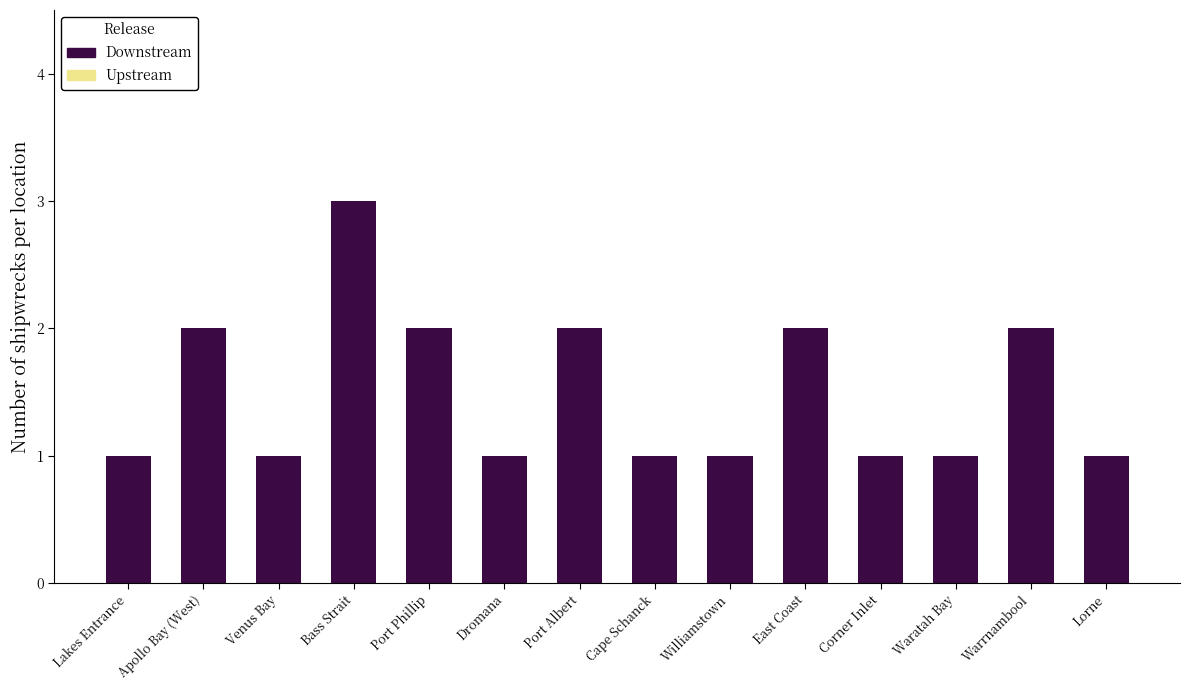

What is the ratio of the value at Lakes Entrance to the value at East Coast?

0.5